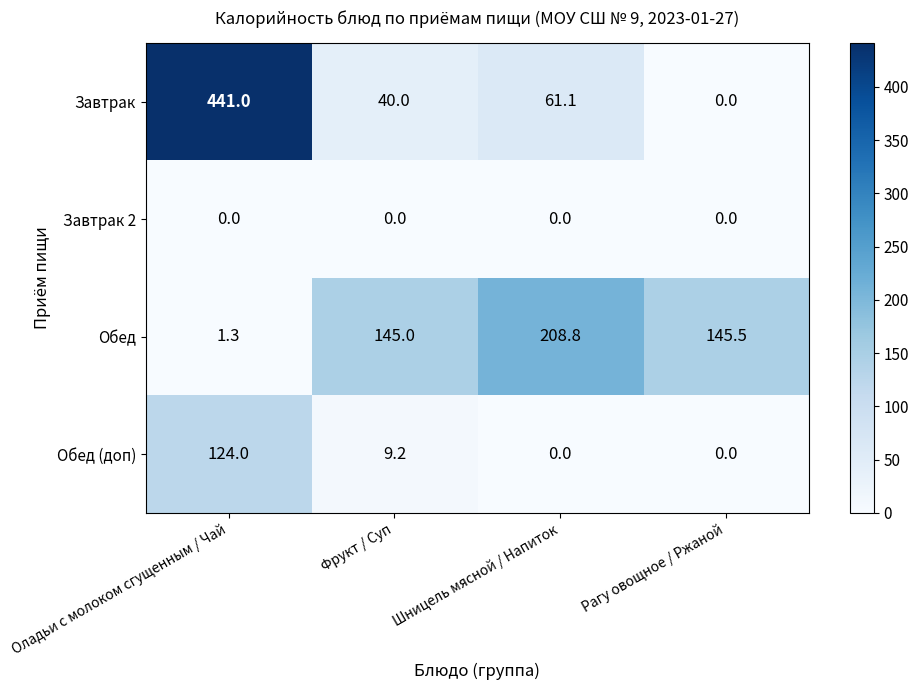

What is the difference between the second highest and second lowest values in the Обед (доп) series?

9.2